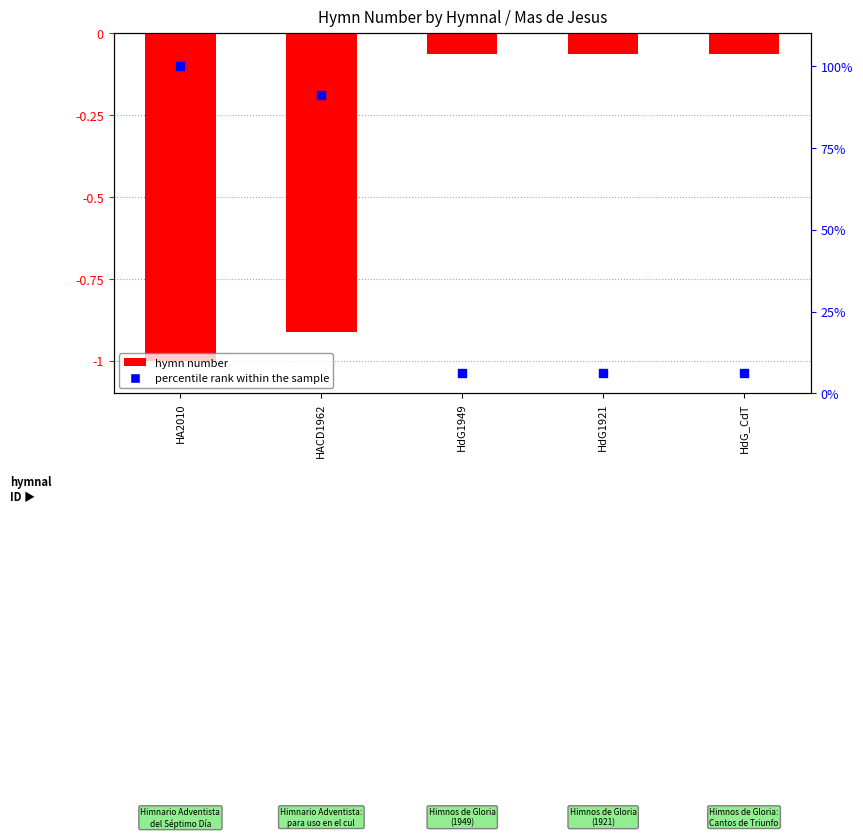

At how many categories does at least one series exceed 99?

1